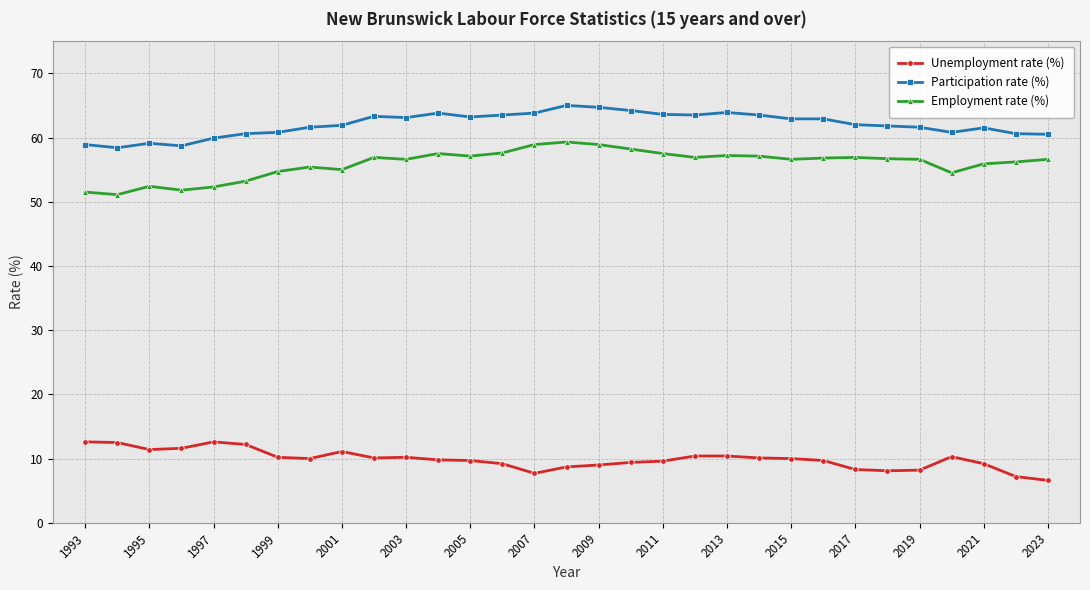

What is the value of the Employment rate (%) point at the 25th from the left?

56.9